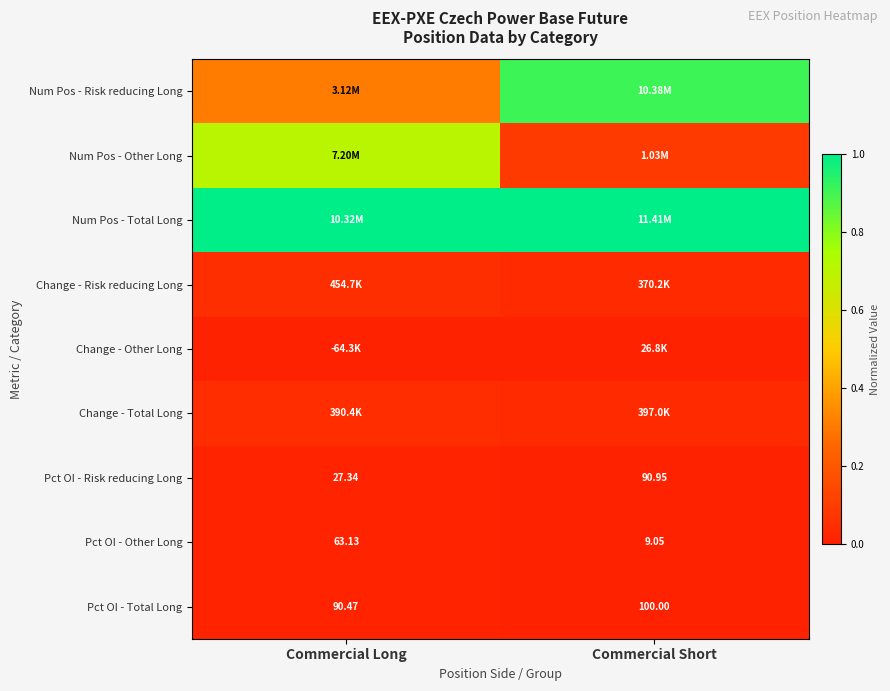

Which category has the highest value in the Pct OI - Risk reducing Long series?

Commercial Short